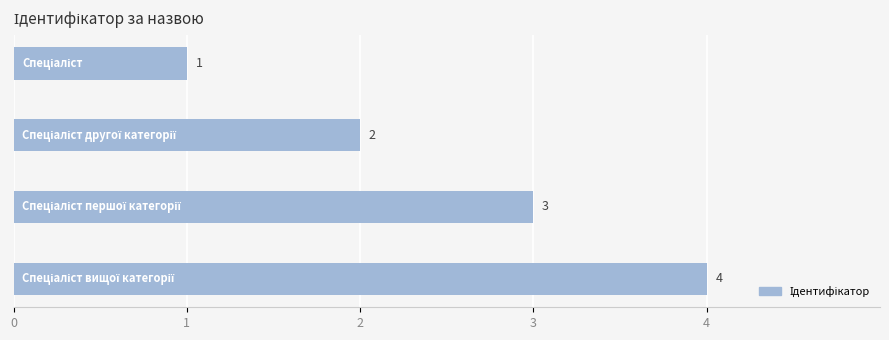

How many values are between 2 and 4?

3